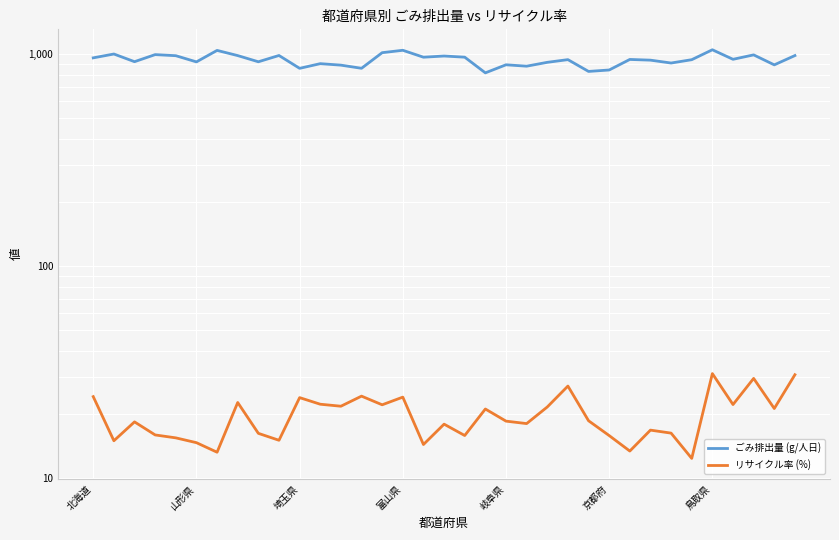

What is the total value across all series at 7?

1008.0